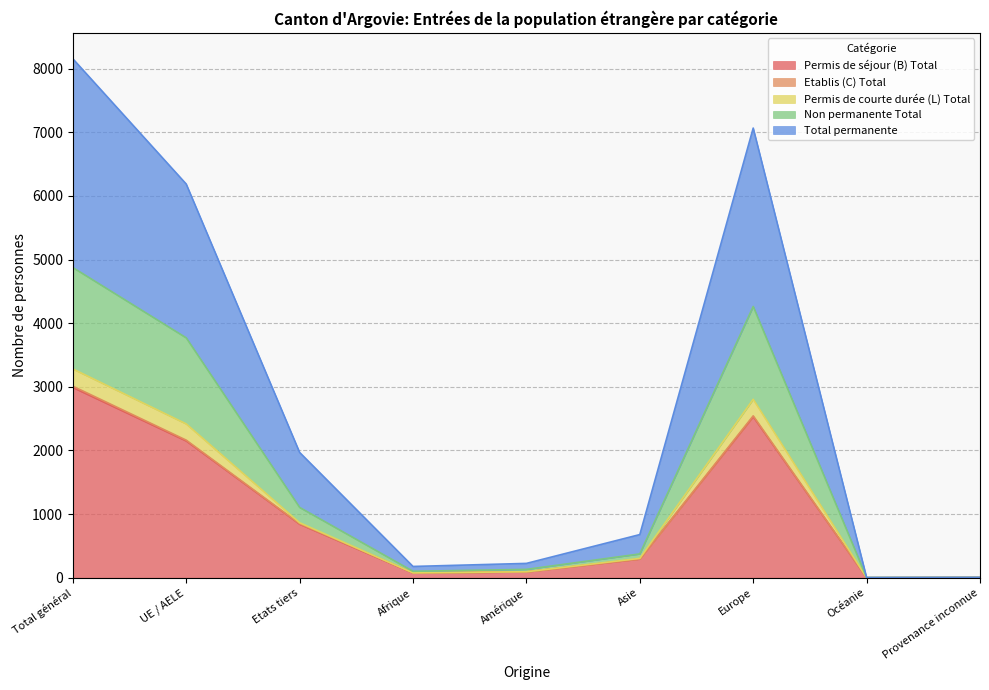

What is the label of the 2nd point from the left?

UE / AELE